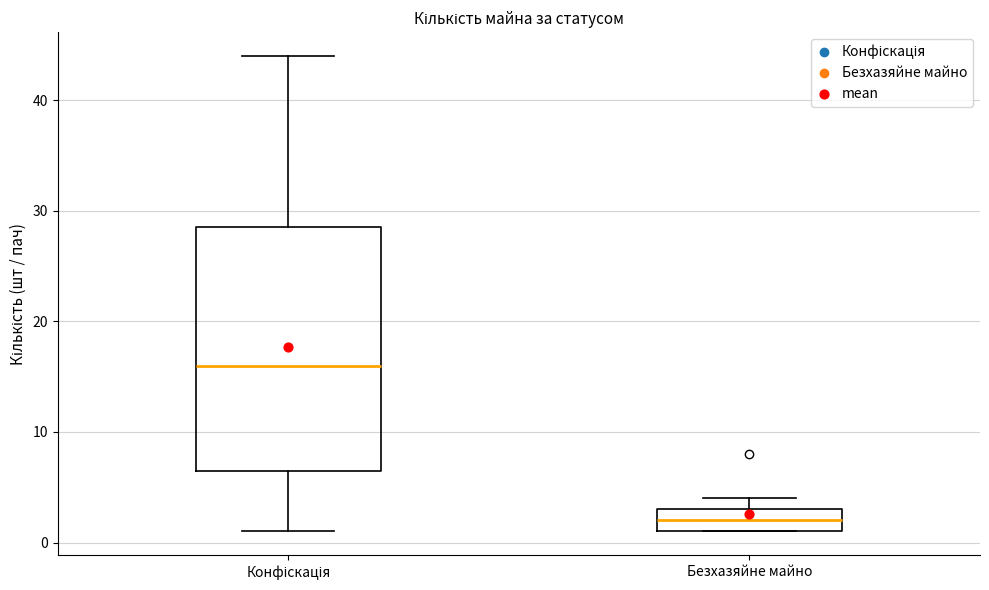

Comparing the boxes themselves (not the whiskers), which one is the tallest?

Конфіскація